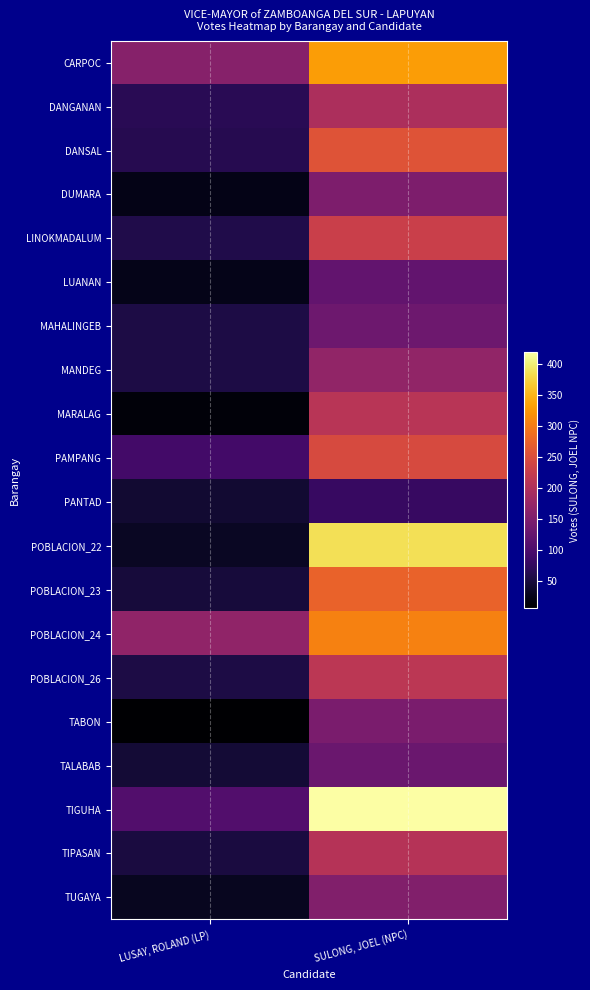

Count the number of categories in the chart.

2